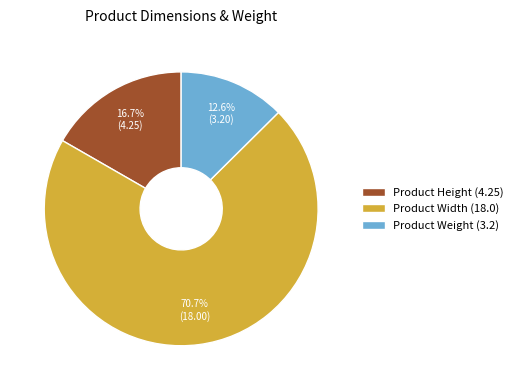

How many segments does this pie chart have?

3